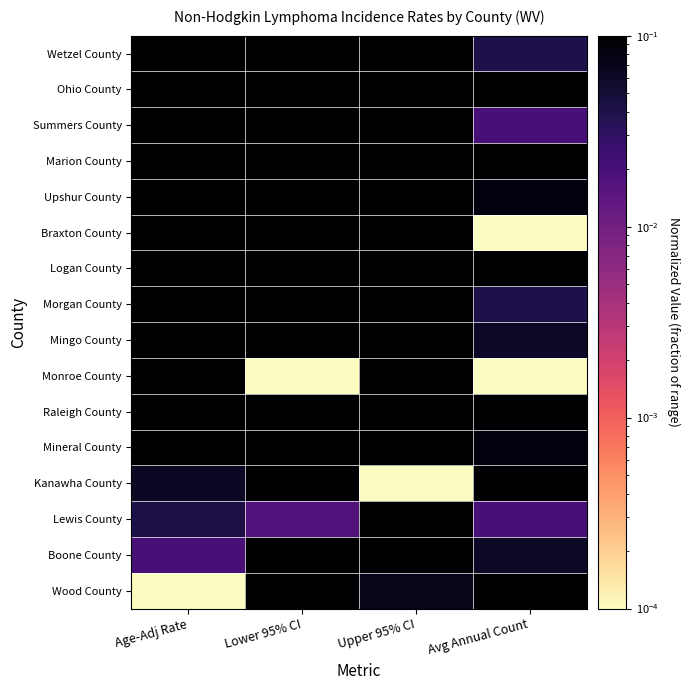

Reading left to right, transcribe all the data shown in this chart.

Wetzel County: Age-Adj Rate=1.0	Lower 95% CI=0.6	Upper 95% CI=1.0	Avg Annual Count=0.0
Ohio County: Age-Adj Rate=0.7	Lower 95% CI=1.0	Upper 95% CI=0.5	Avg Annual Count=0.2
Summers County: Age-Adj Rate=0.7	Lower 95% CI=0.5	Upper 95% CI=0.9	Avg Annual Count=0.0
Marion County: Age-Adj Rate=0.6	Lower 95% CI=1.0	Upper 95% CI=0.4	Avg Annual Count=0.3
Upshur County: Age-Adj Rate=0.5	Lower 95% CI=0.6	Upper 95% CI=0.6	Avg Annual Count=0.1
Braxton County: Age-Adj Rate=0.5	Lower 95% CI=0.2	Upper 95% CI=0.9	Avg Annual Count=0.0
Logan County: Age-Adj Rate=0.4	Lower 95% CI=0.7	Upper 95% CI=0.5	Avg Annual Count=0.1
Morgan County: Age-Adj Rate=0.4	Lower 95% CI=0.3	Upper 95% CI=0.7	Avg Annual Count=0.0
Mingo County: Age-Adj Rate=0.4	Lower 95% CI=0.5	Upper 95% CI=0.6	Avg Annual Count=0.1
Monroe County: Age-Adj Rate=0.3	Lower 95% CI=0.0	Upper 95% CI=0.9	Avg Annual Count=0.0
Raleigh County: Age-Adj Rate=0.1	Lower 95% CI=0.8	Upper 95% CI=0.1	Avg Annual Count=0.4
Mineral County: Age-Adj Rate=0.1	Lower 95% CI=0.4	Upper 95% CI=0.4	Avg Annual Count=0.1
Kanawha County: Age-Adj Rate=0.1	Lower 95% CI=1.0	Upper 95% CI=0.0	Avg Annual Count=1.0
Lewis County: Age-Adj Rate=0.0	Lower 95% CI=0.0	Upper 95% CI=0.6	Avg Annual Count=0.0
Boone County: Age-Adj Rate=0.0	Lower 95% CI=0.2	Upper 95% CI=0.5	Avg Annual Count=0.1
Wood County: Age-Adj Rate=0.0	Lower 95% CI=0.7	Upper 95% CI=0.1	Avg Annual Count=0.4